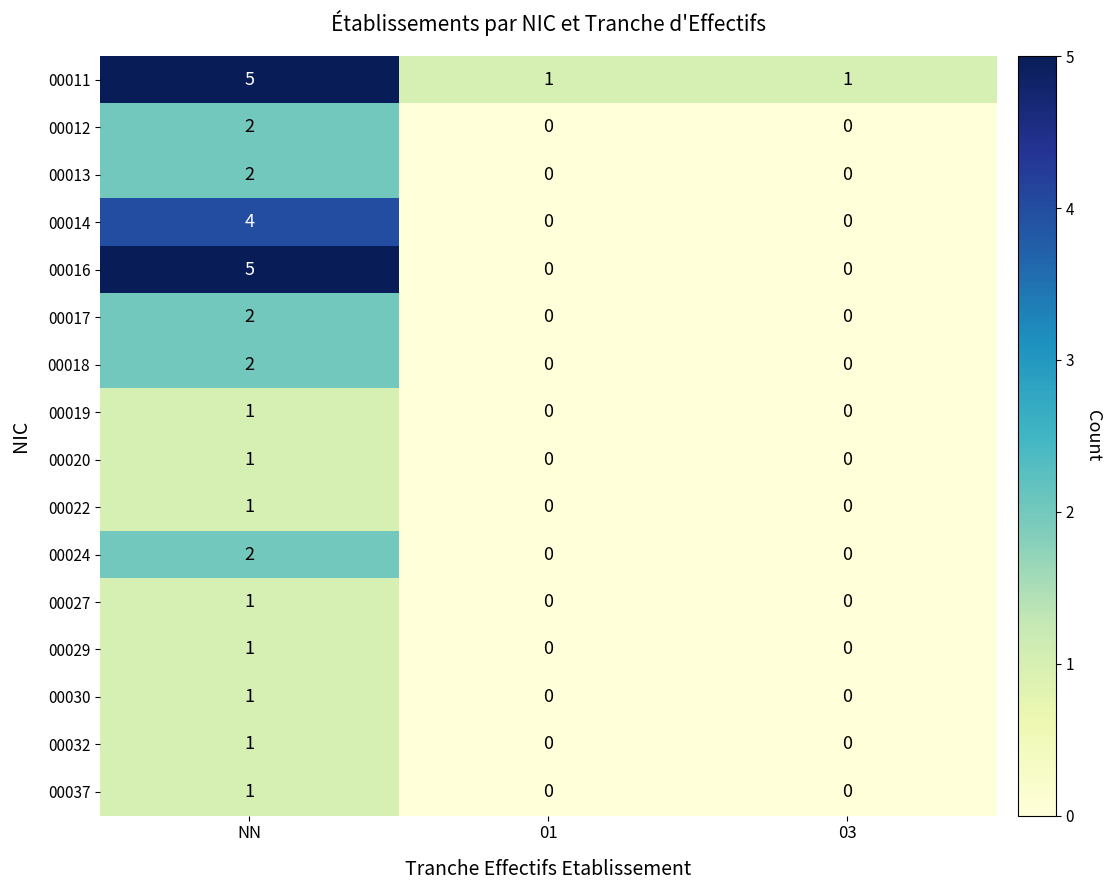

Is it true that 00019 equals 1 at NN?

True